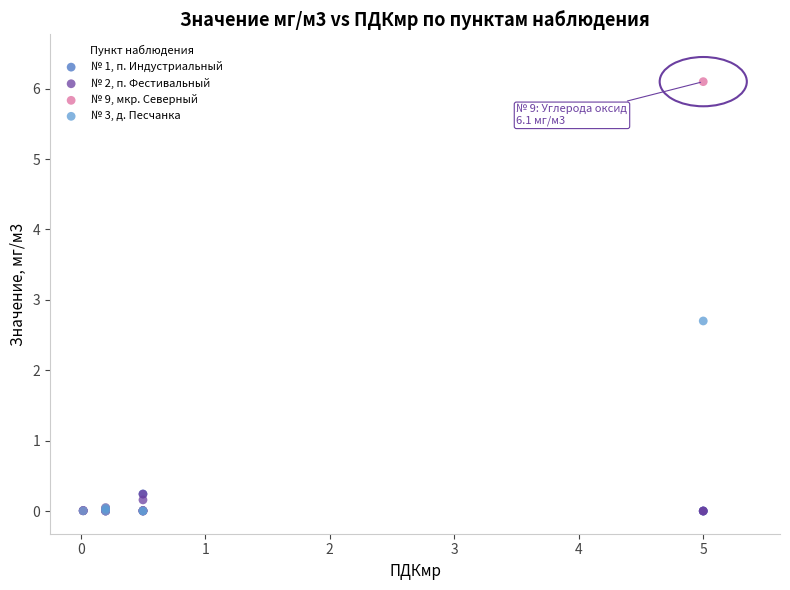

Which series reaches the maximum Y coordinate?

№ 9, мкр. Северный